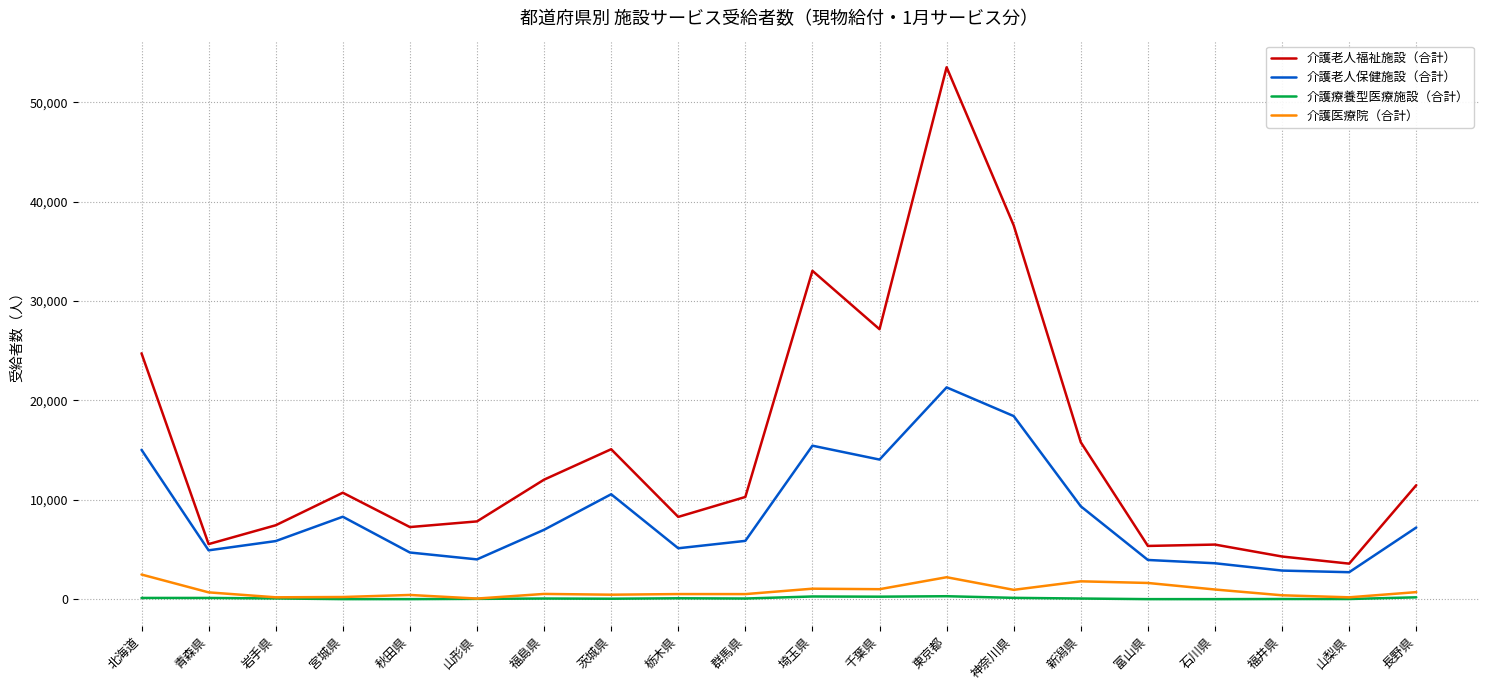

Rank the series by their maximum value, from highest to lowest.

介護老人福祉施設（合計）, 介護老人保健施設（合計）, 介護医療院（合計）, 介護療養型医療施設（合計）